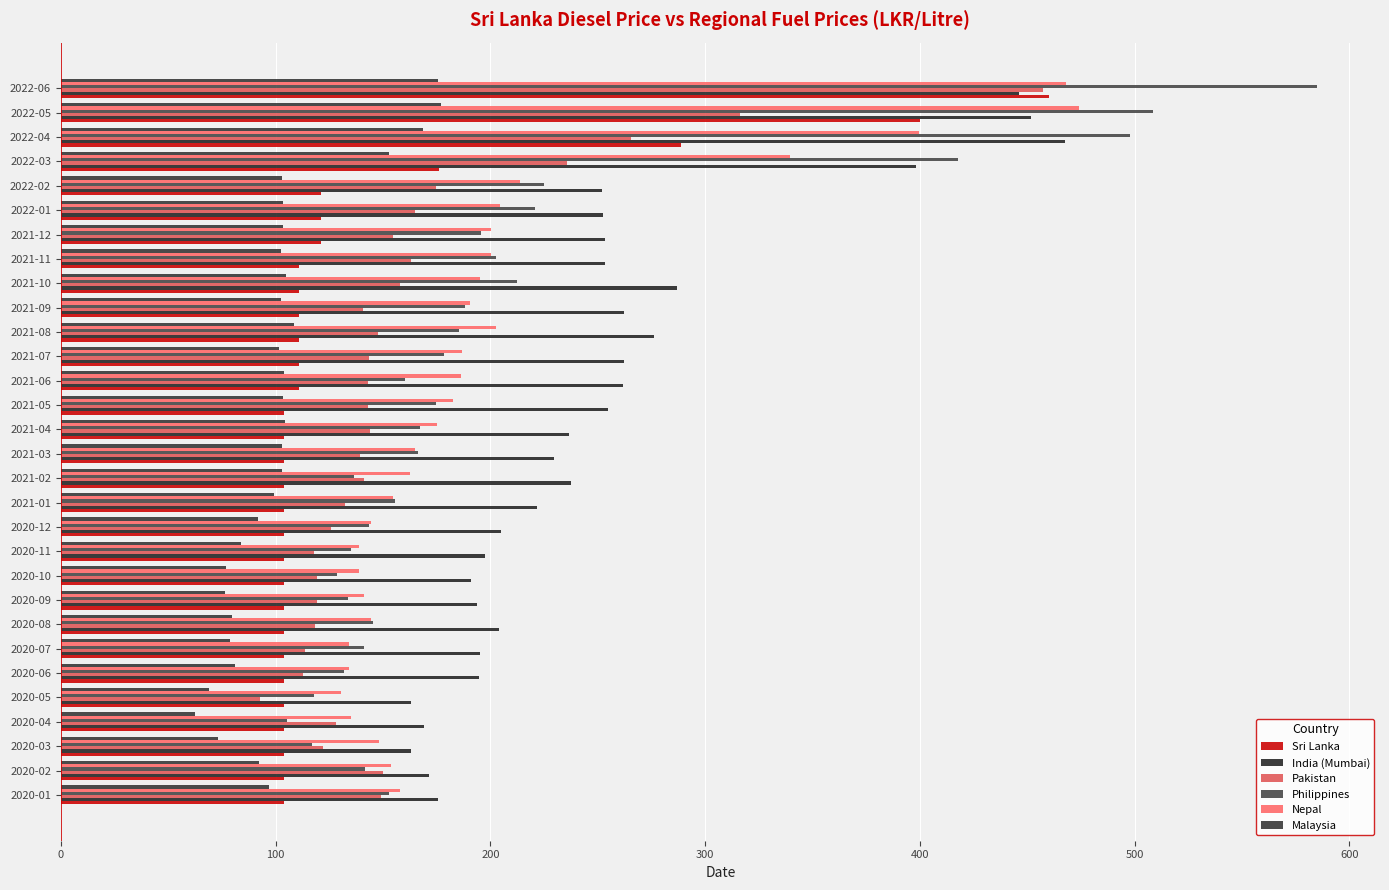

At which category does the chart reach its minimum across all series?

2020-04